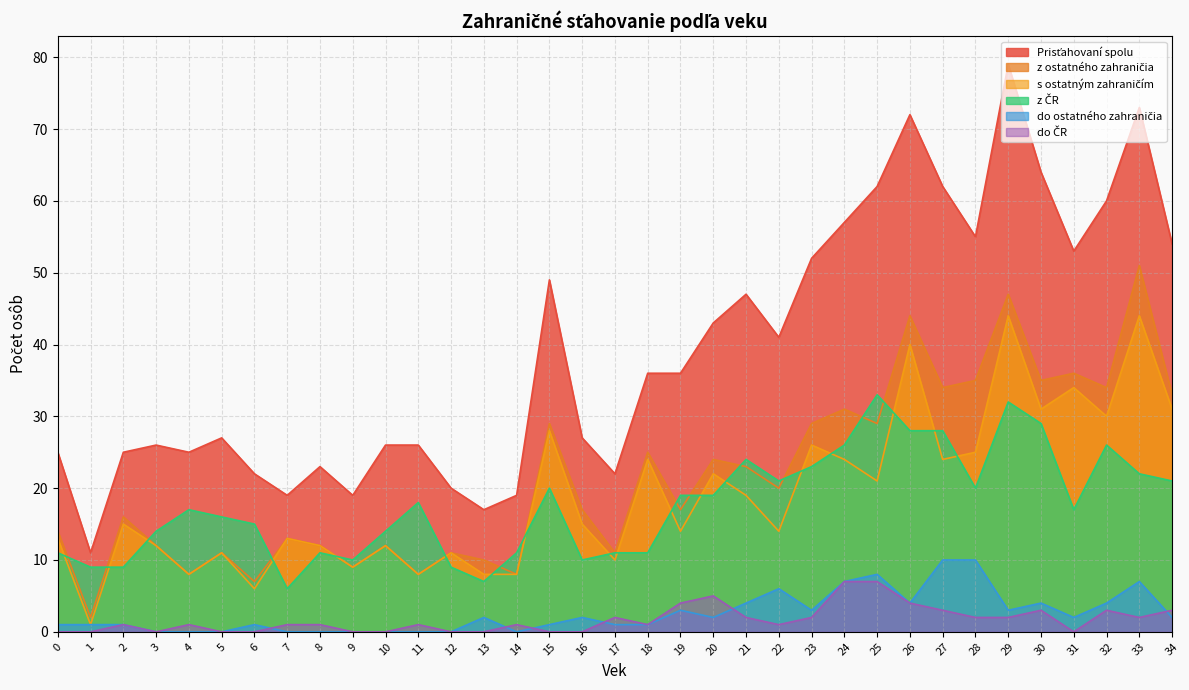

Which series has the largest total across all categories?

Prisťahovaní spolu